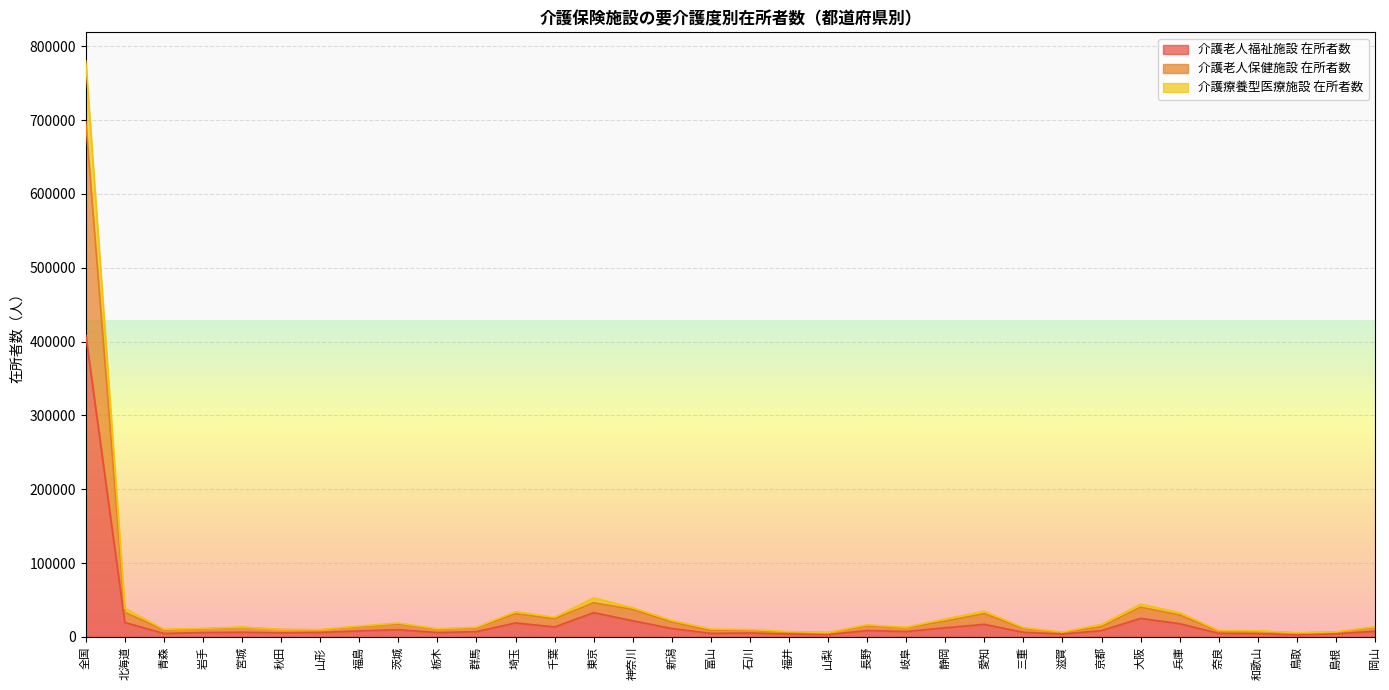

How many interior local peaks does the 介護療養型医療施設 在所者数 series have?

7